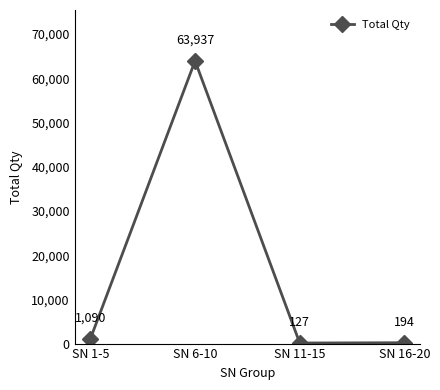

The chart shows a value of 127 at SN 11-15. True or false?

True